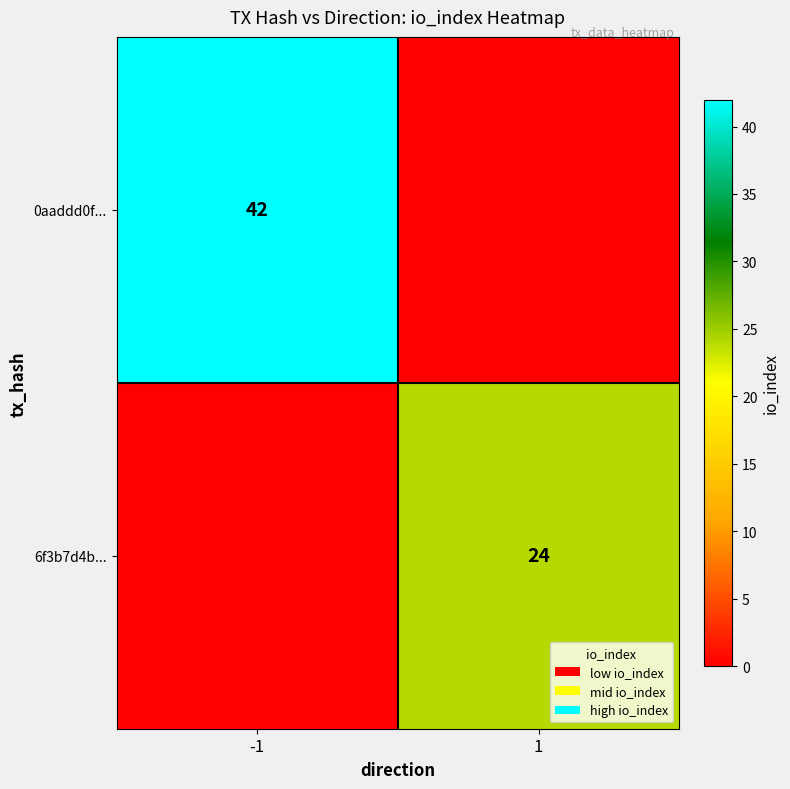

True or false: 6f3b7d4b... has a value of 13 at 1.

False